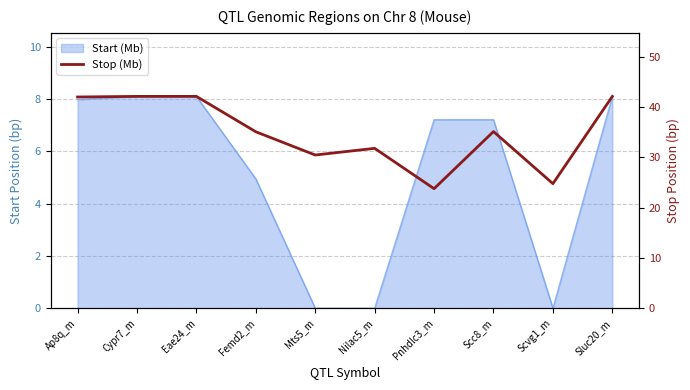

Where does the data first go above 35?

Ap8q_m